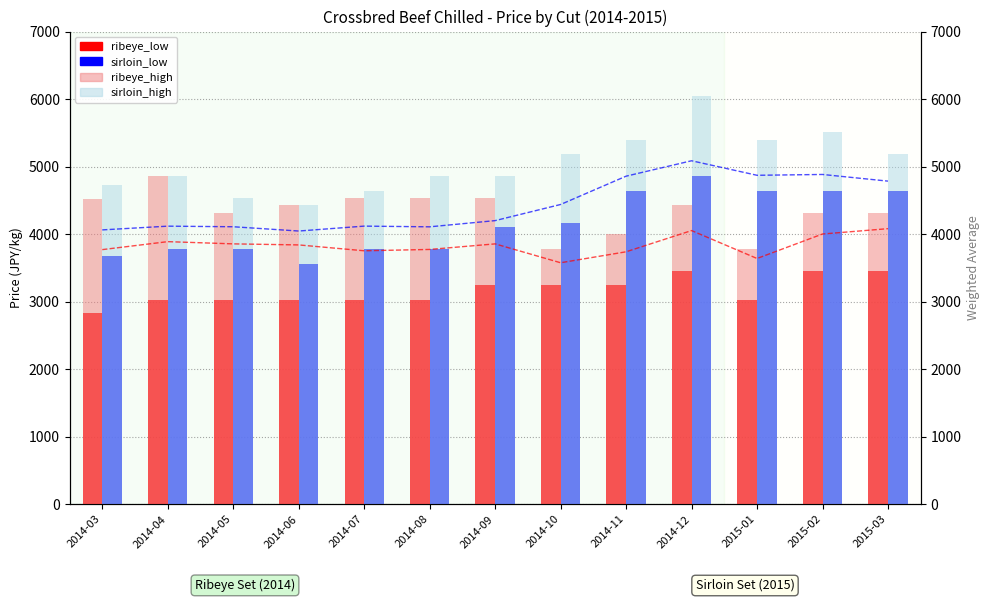

What is the difference between the ribeye_high values at 2014-10 and 2014-08?

756.0